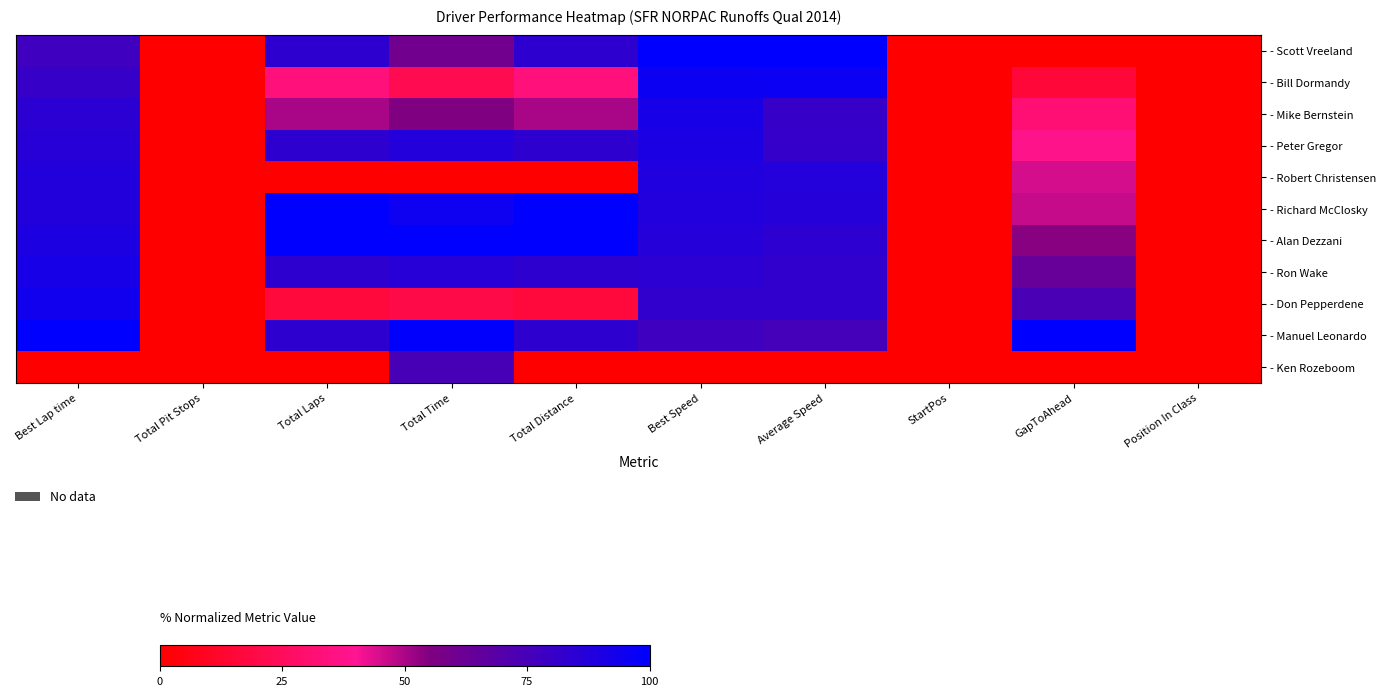

Count the number of categories in the chart.

10